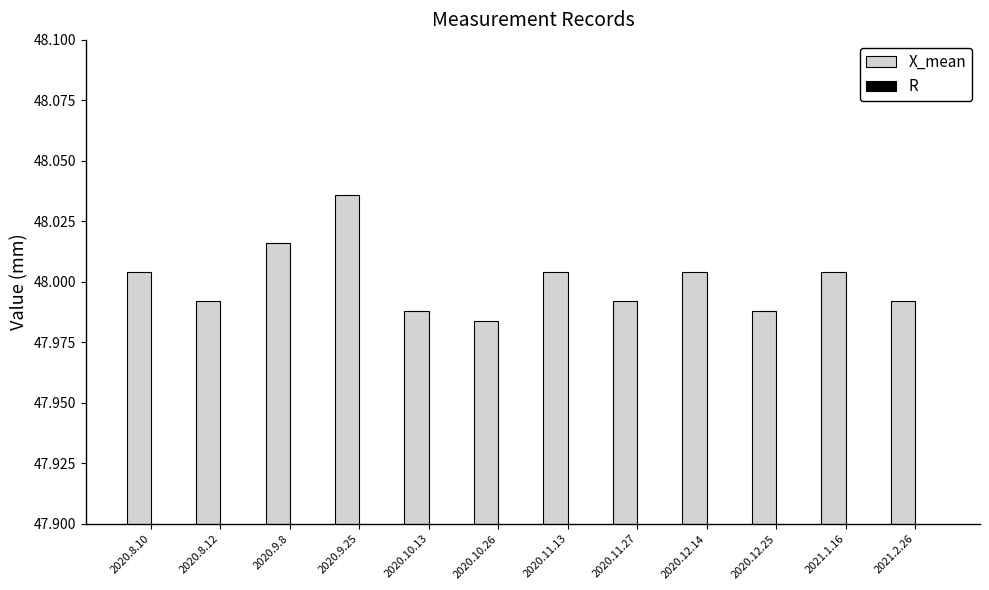

What is the label of the 2nd bar from the left?

2020.8.12